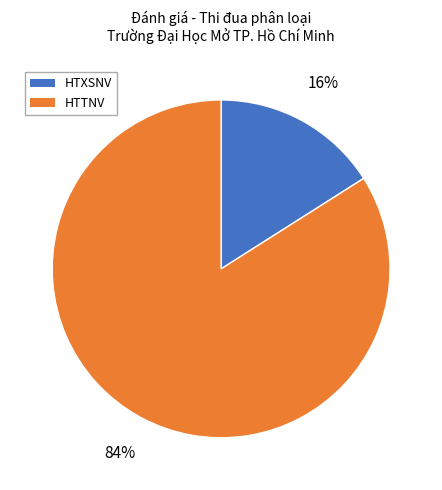

To the nearest percent, what is the average slice percentage?

50%